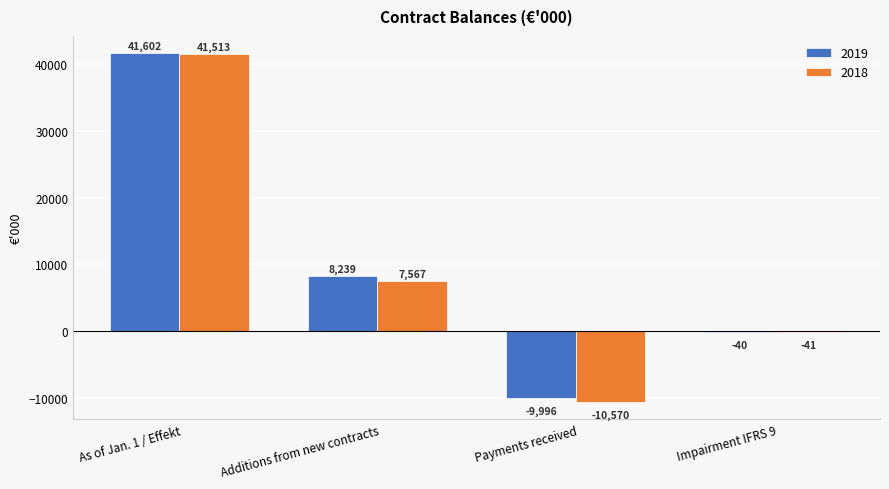

Is it true that 2019 equals -40 at Impairment IFRS 9?

True